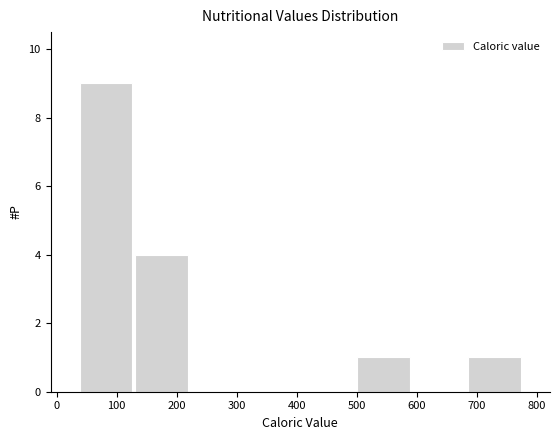

Reading left to right, list every bar in this chart as the range it spans on the x-axis followed by its height. Neither the bar edges nor the heights are printed on the chart, so give them approximately, as read against the axes.

40 to 130: 9
130 to 220: 4
220 to 310: 0
310 to 410: 0
410 to 500: 0
500 to 590: 1
590 to 680: 0
680 to 780: 1